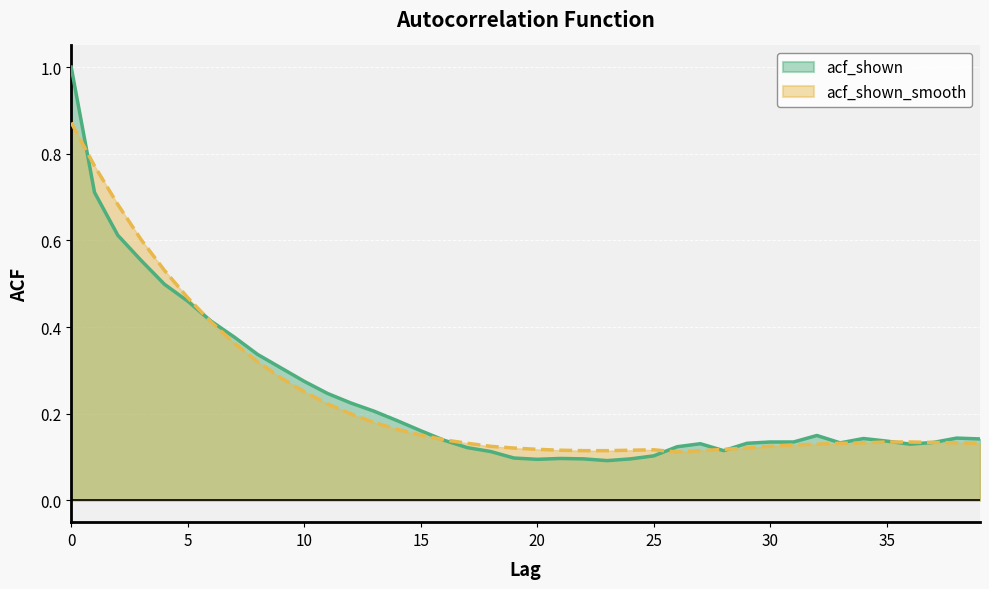

True or false: acf_shown_smooth has more than 1 points higher than both neighbors.

False